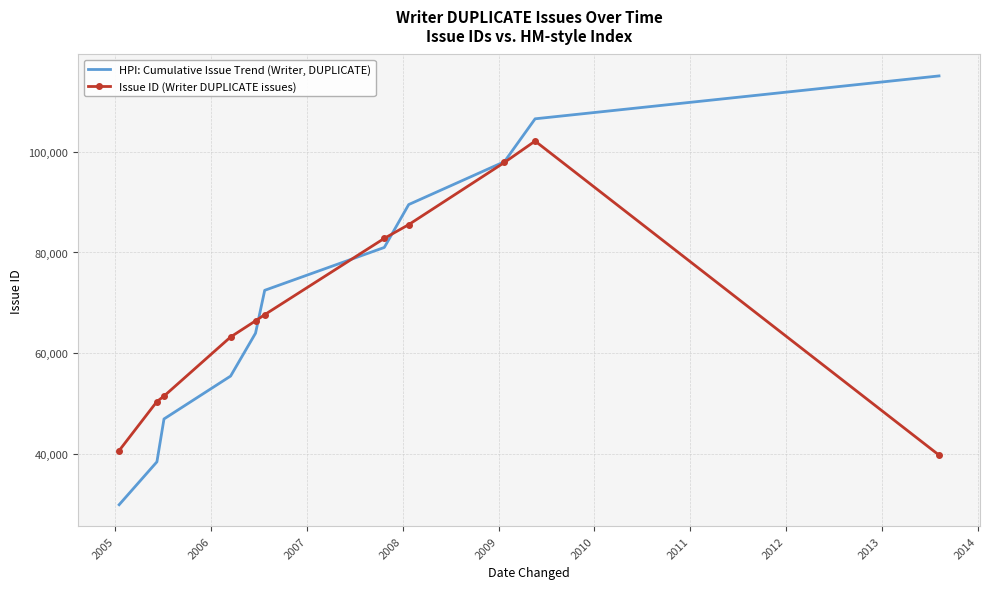

Rank the series by their maximum value, from lowest to highest.

Issue ID (Writer DUPLICATE issues), HPI: Cumulative Issue Trend (Writer, DUPLICATE)